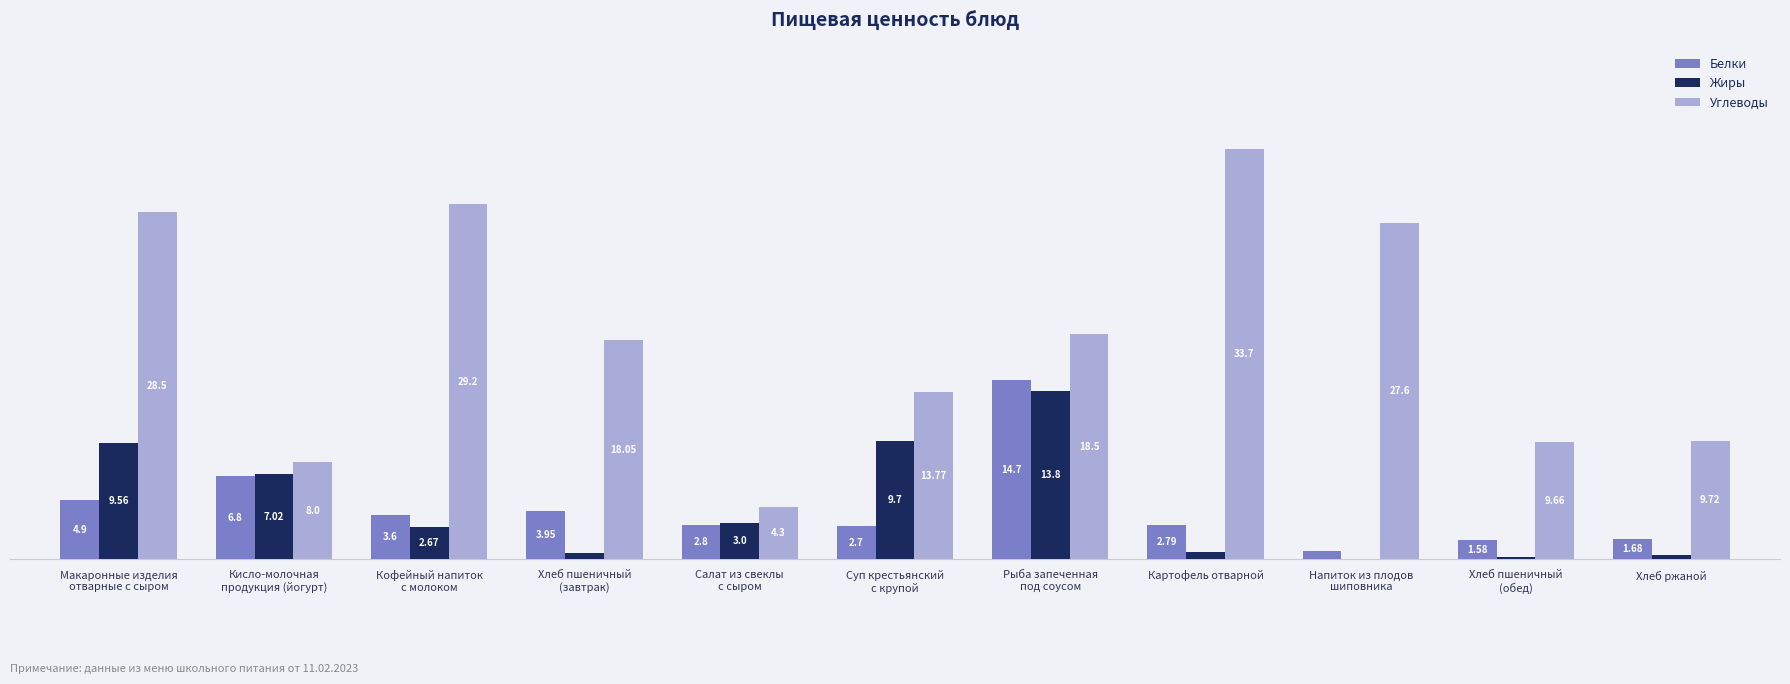

Which series has the largest total across all categories?

Углеводы